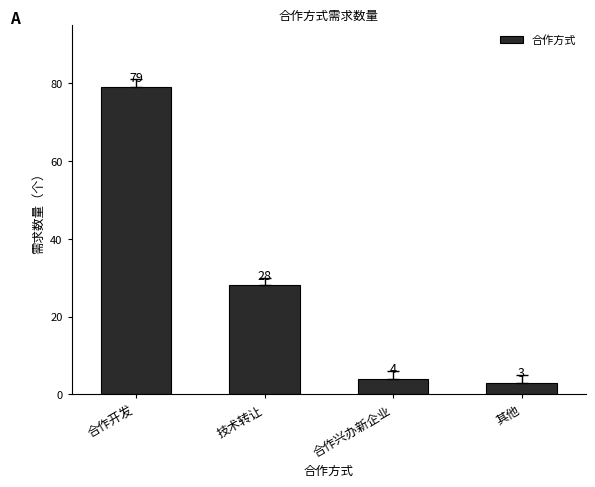

How many categories are shown in the chart?

4